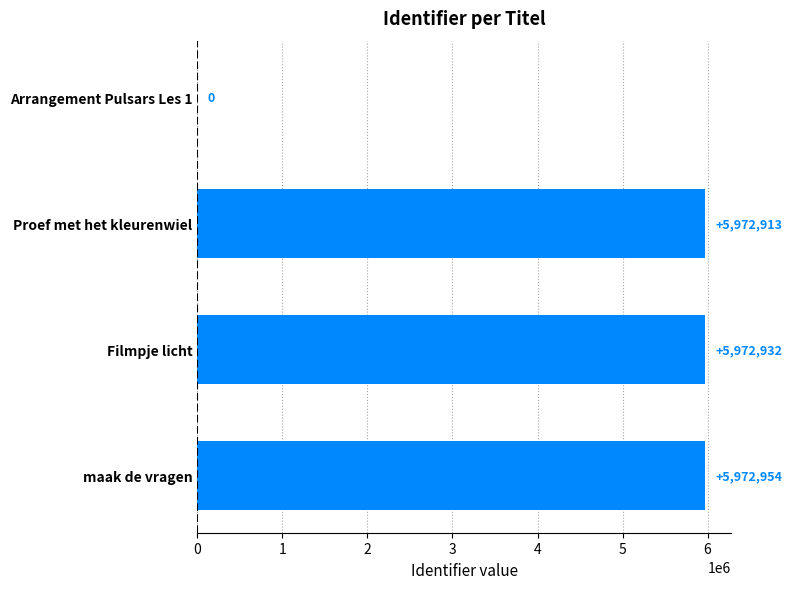

True or false: the data shows 8298221 at maak de vragen.

False